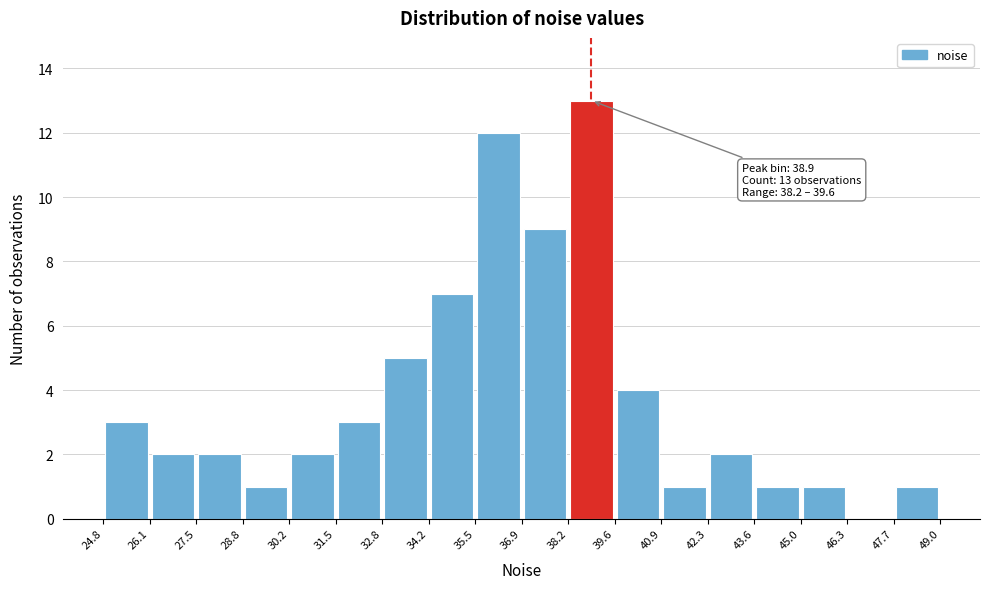

Which range on the x-axis has the tallest bar?

38.2 to 39.6